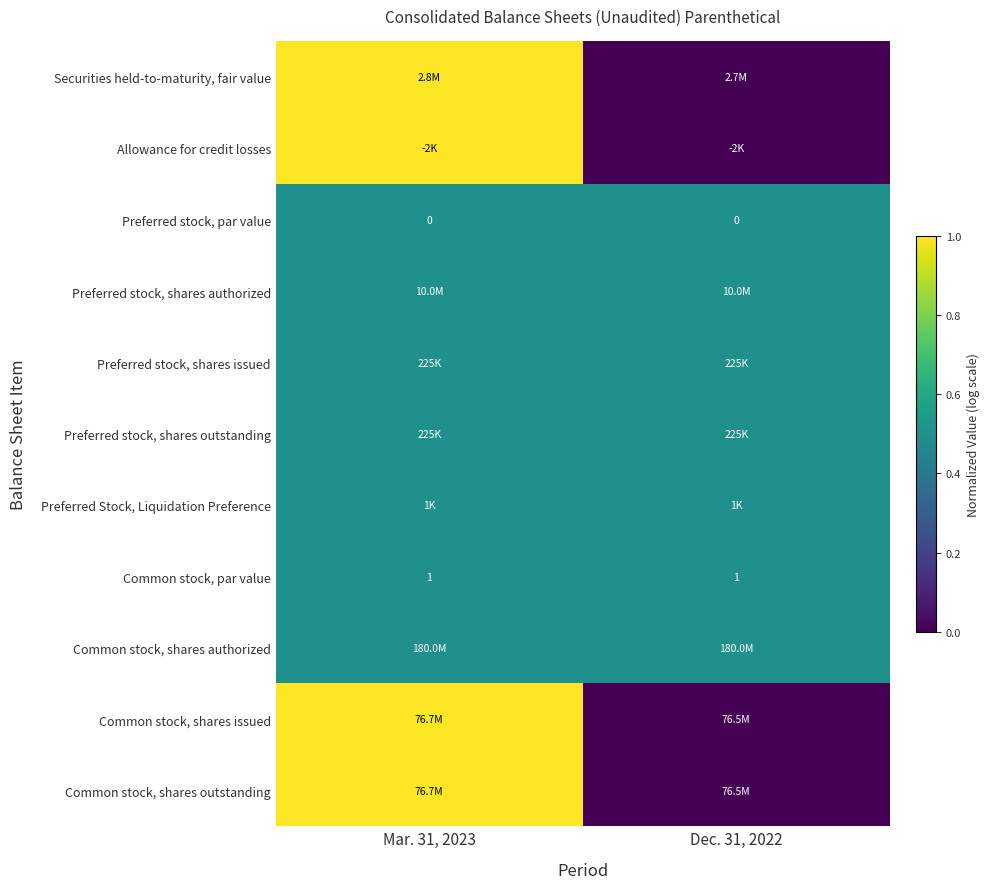

What is the sum of the Common stock, par value values at Dec. 31, 2022 and Mar. 31, 2023?

2.0